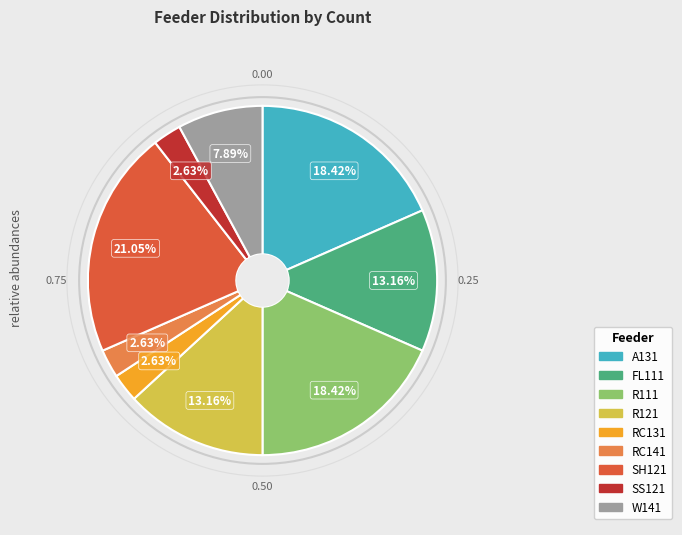

To the nearest percent, what portion does RC131 represent?

3%